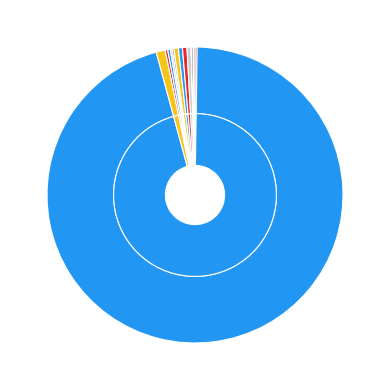

To the nearest percent, what is the difference between the largest and smallest slice percentages?

96%